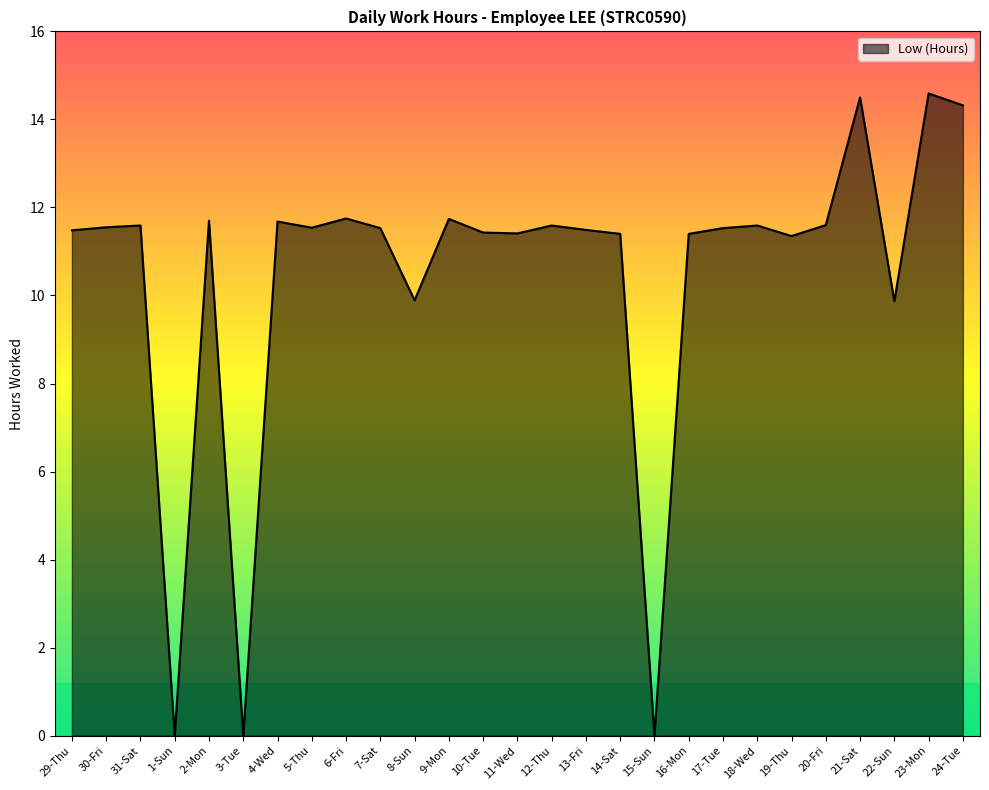

What is the average value?

10.5